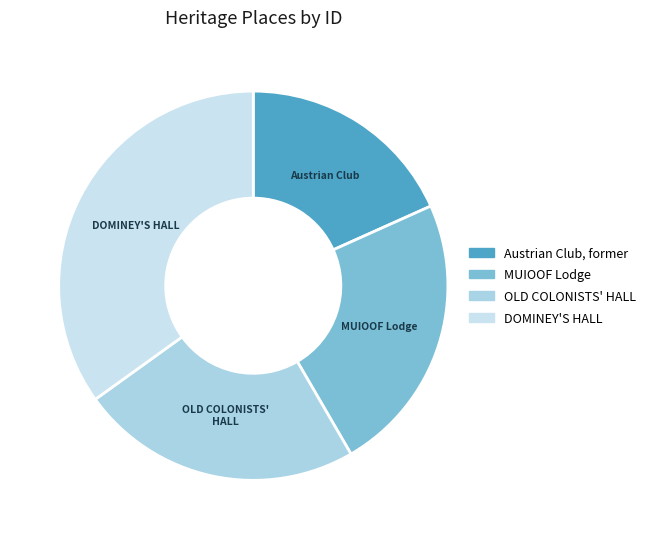

What is the ratio of the value at OLD COLONISTS' HALL to the value at MUIOOF Lodge?

1.0